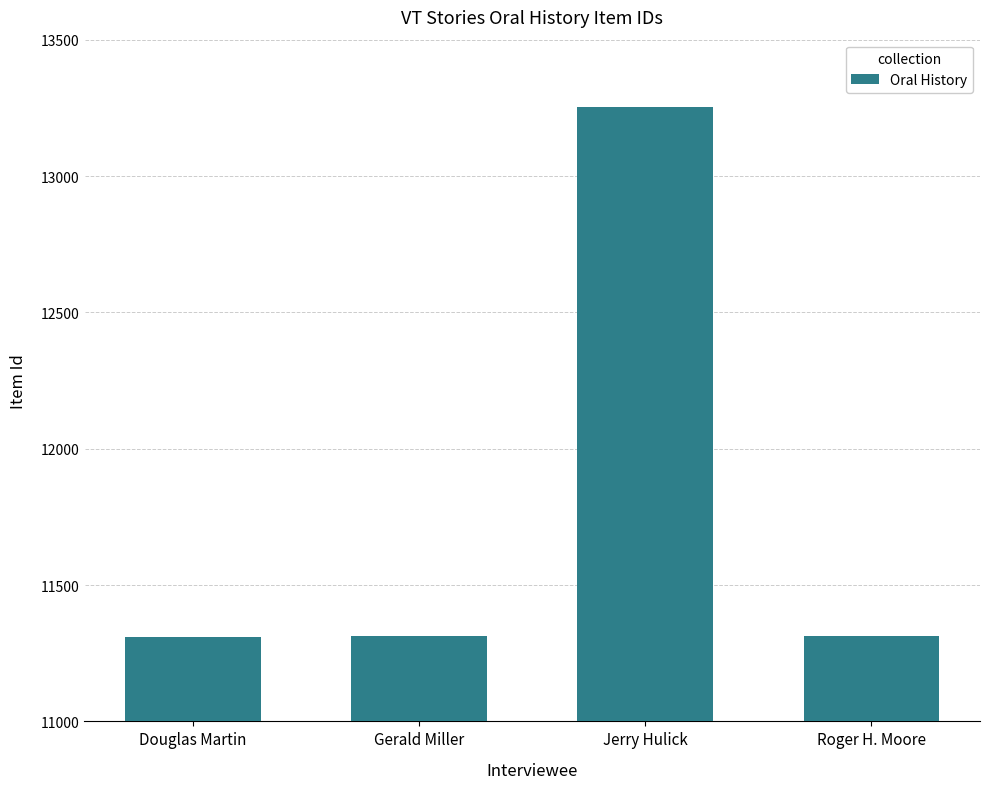

How many values are below 11313?

2